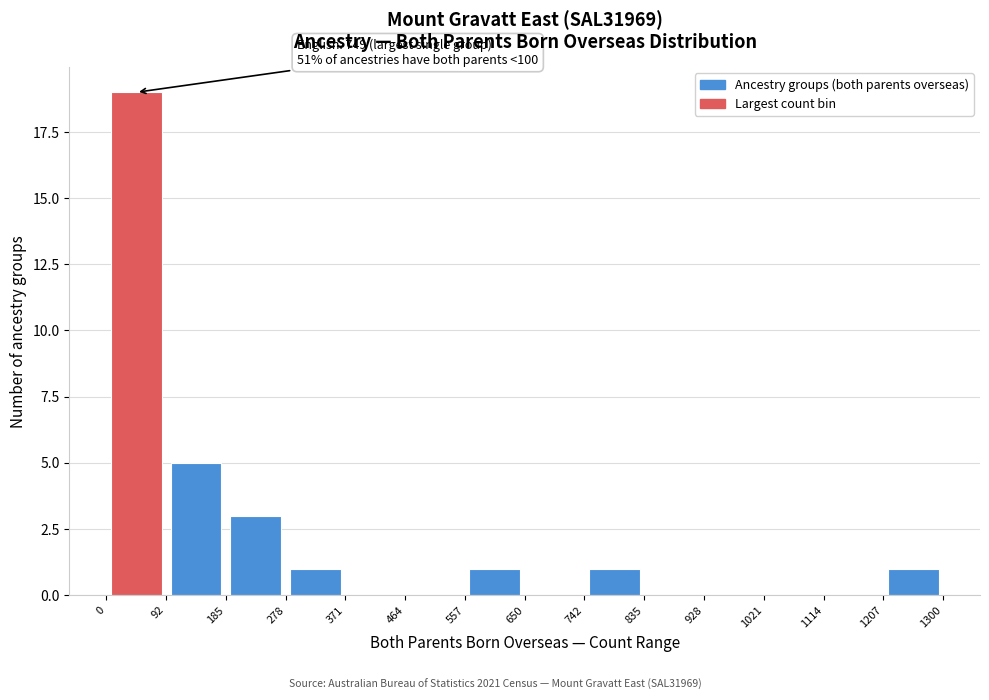

Which range on the x-axis has the tallest bar?

0 to 92